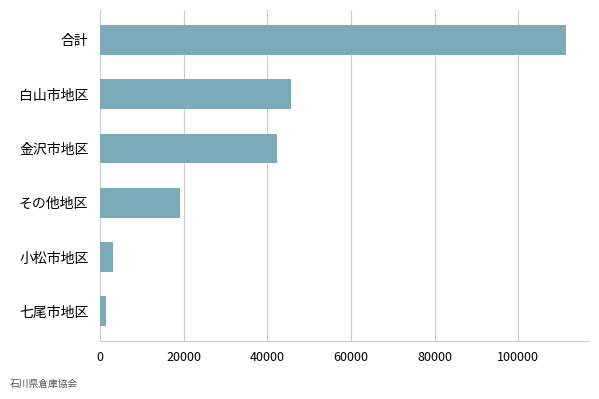

Are the bars grouped side by side (vs. stacked)?

No